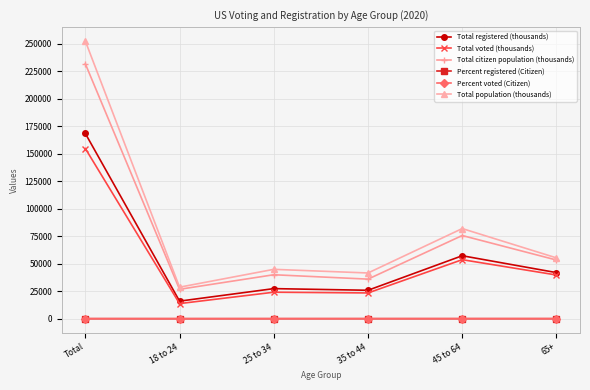

How many lines are shown in the chart?

6